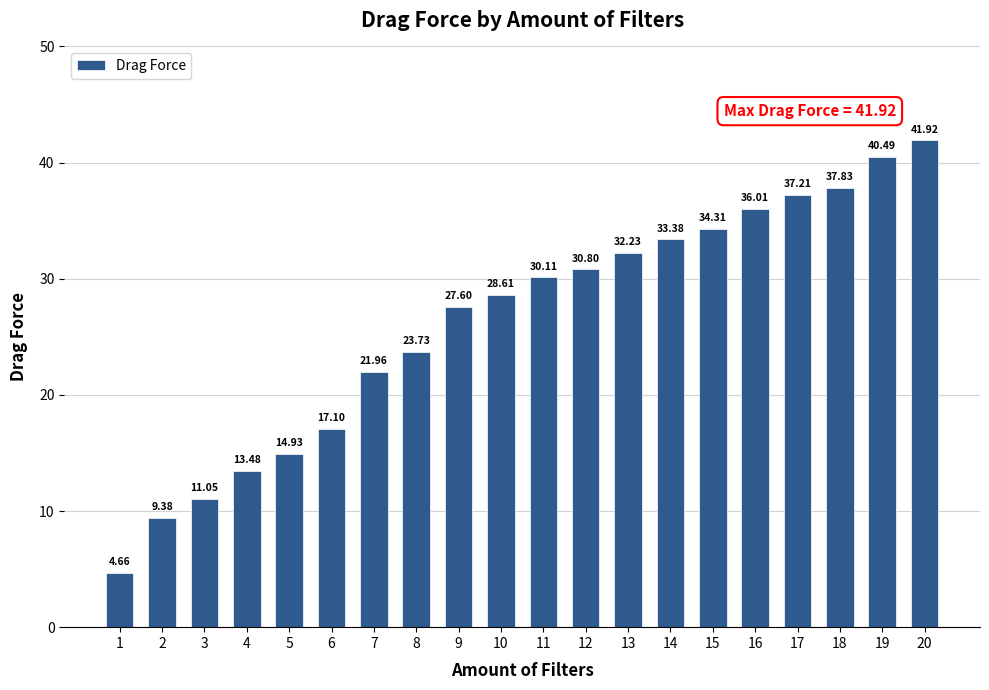

Between 9 and 6, which is larger?

9